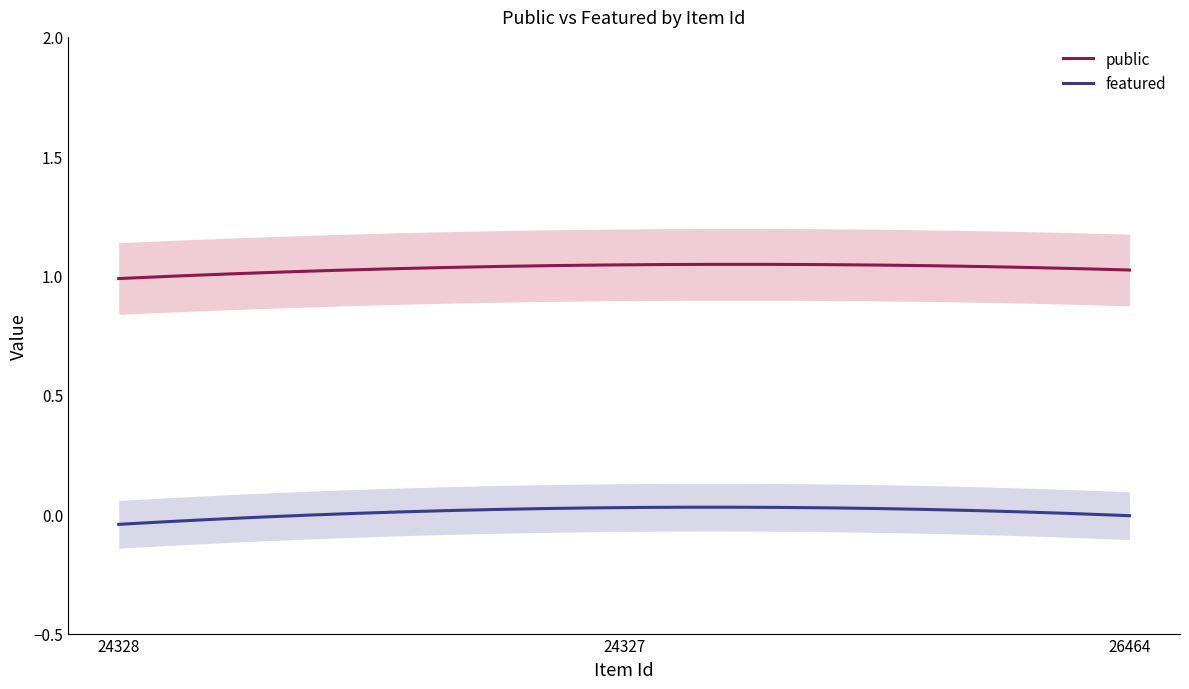

Which series has the largest range (max minus min)?

public